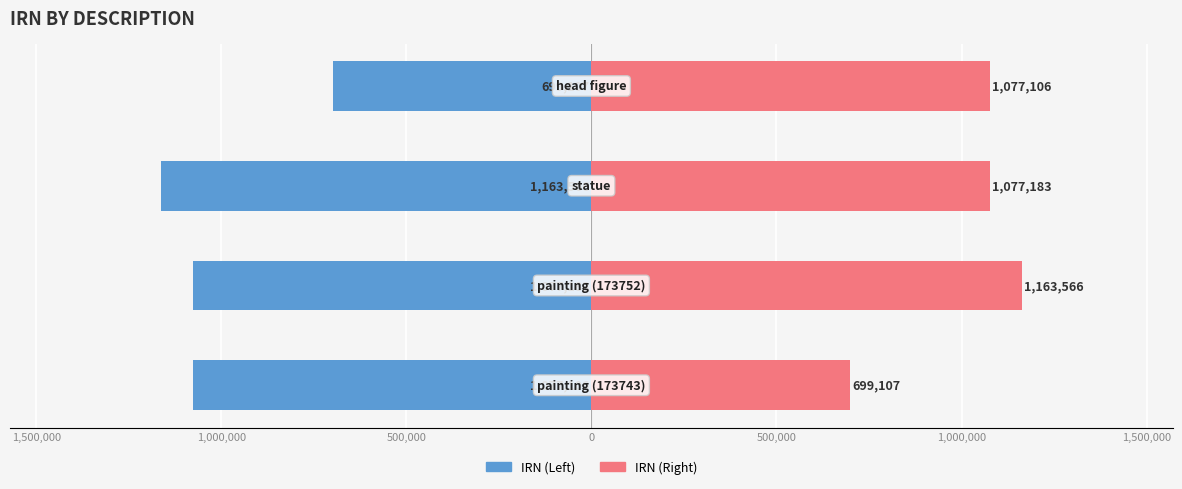

What are all the series names shown in the legend?

IRN (Left), IRN (Right)